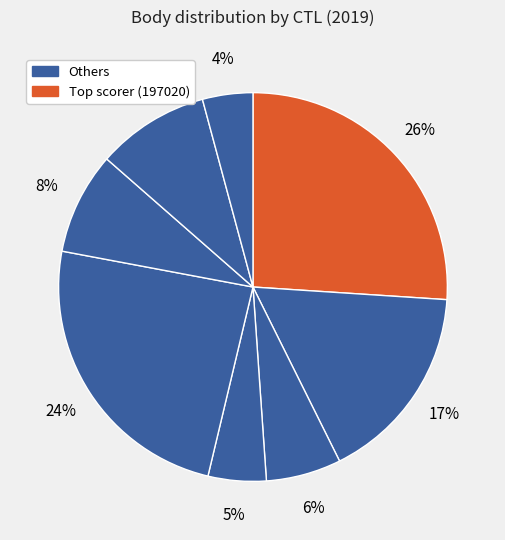

How many segments does this pie chart have?

8